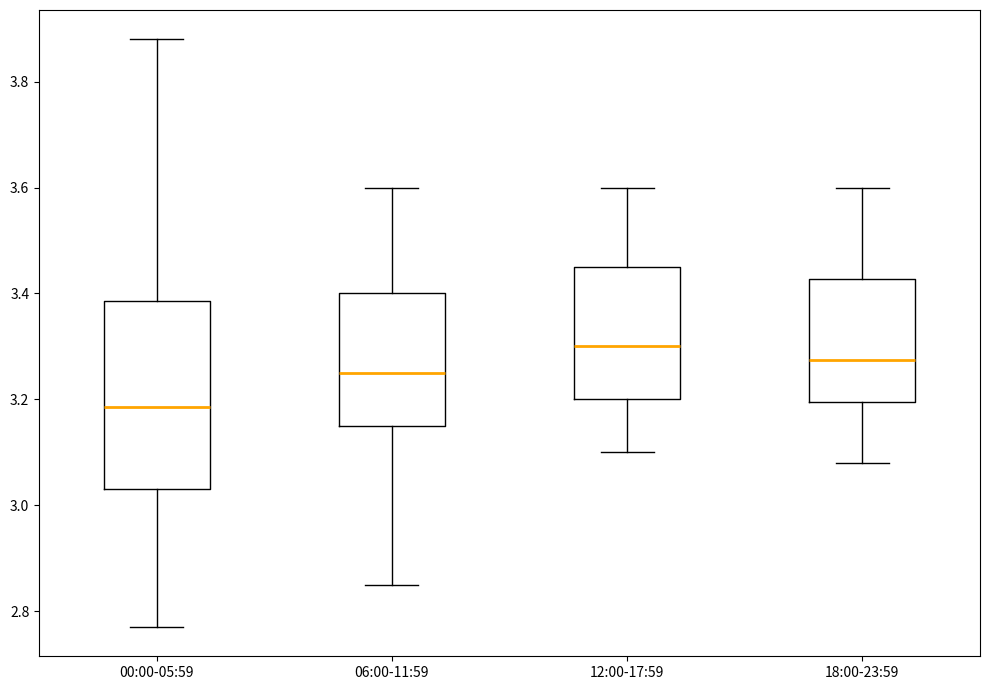

Which box's median line is the highest?

12:00-17:59